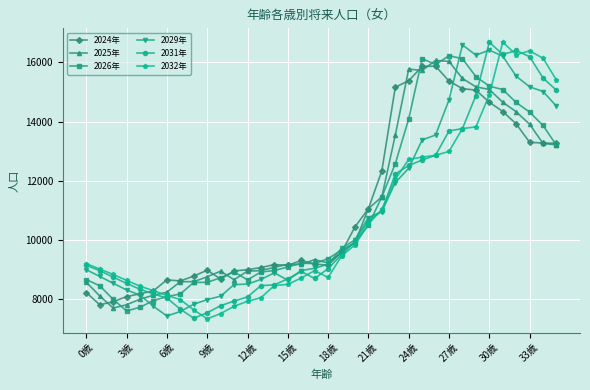

What is the maximum value shown in the chart?

16686